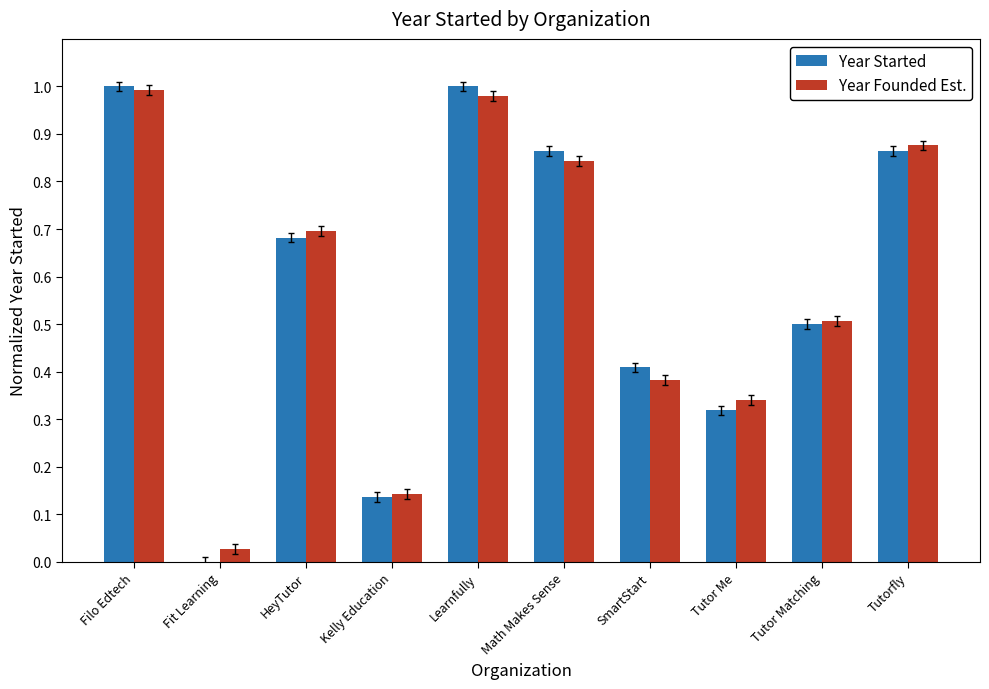

Are the bars horizontal?

No